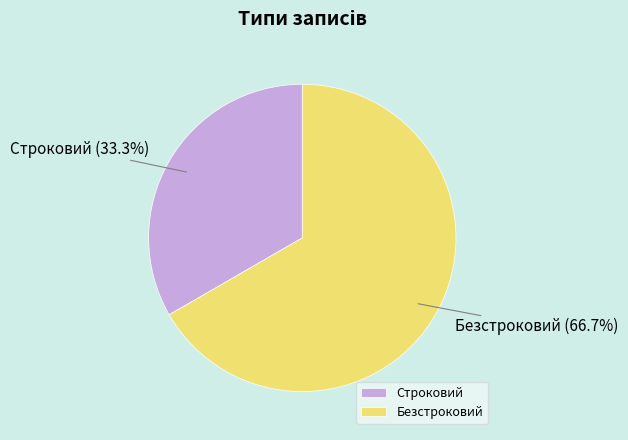

What is the largest slice in the pie chart?

Безстроковий